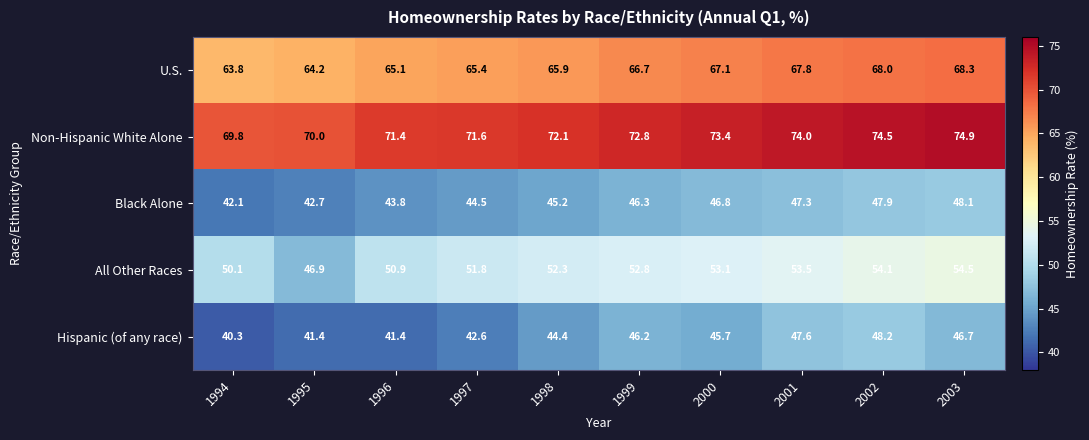

List the labels in order of Non-Hispanic White Alone value, largest first.

2003, 2002, 2001, 2000, 1999, 1998, 1997, 1996, 1995, 1994